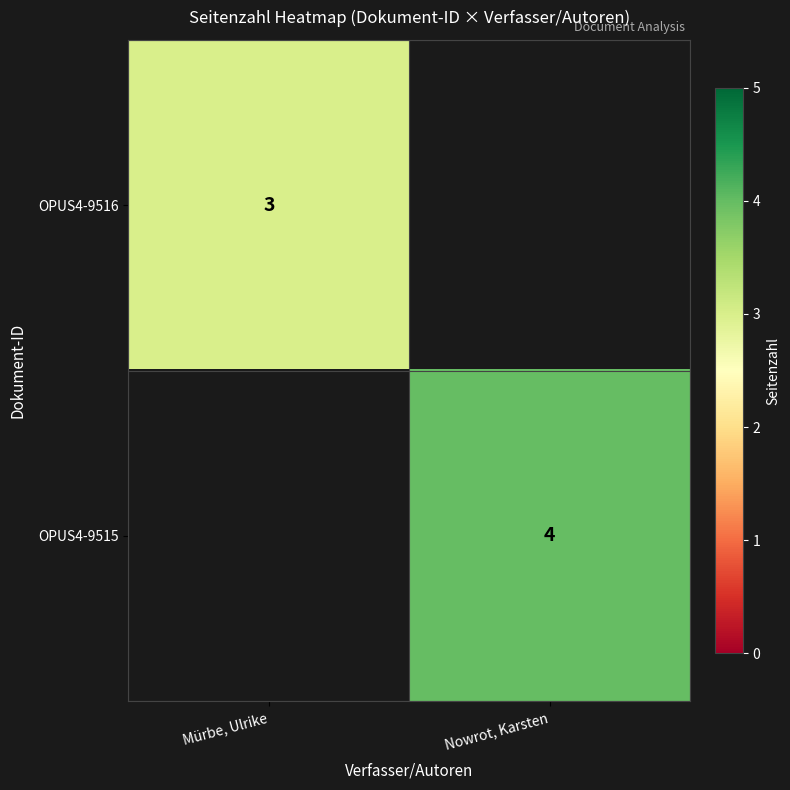

The value of OPUS4-9516 at Mürbe, Ulrike is 3. True or false?

True